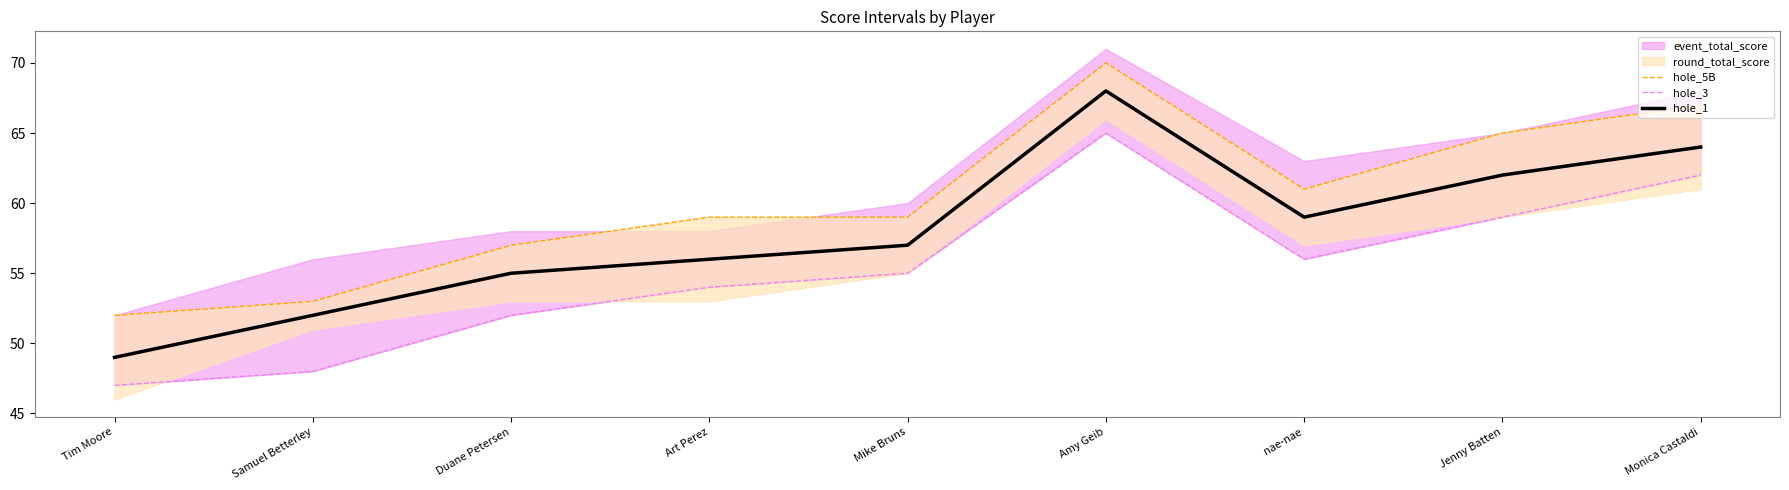

What is the value of the hole_1 point at the 3rd from the left?

55